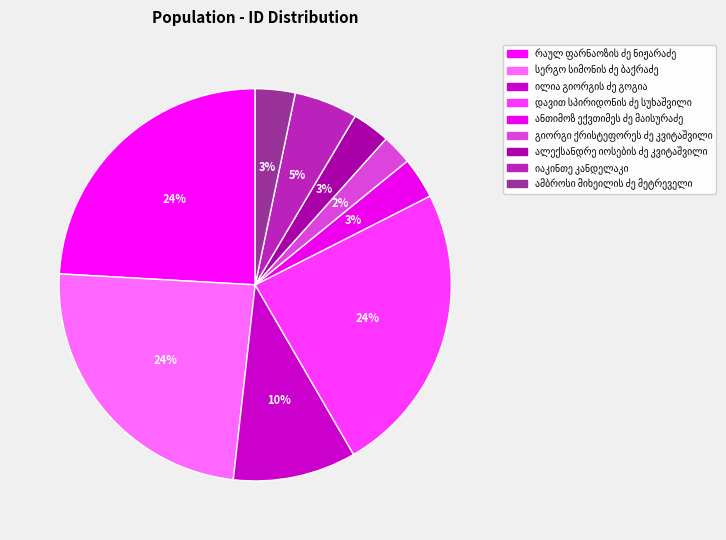

Which category has the biggest portion of the pie?

სერგო სიმონის ძე ბაქრაძე